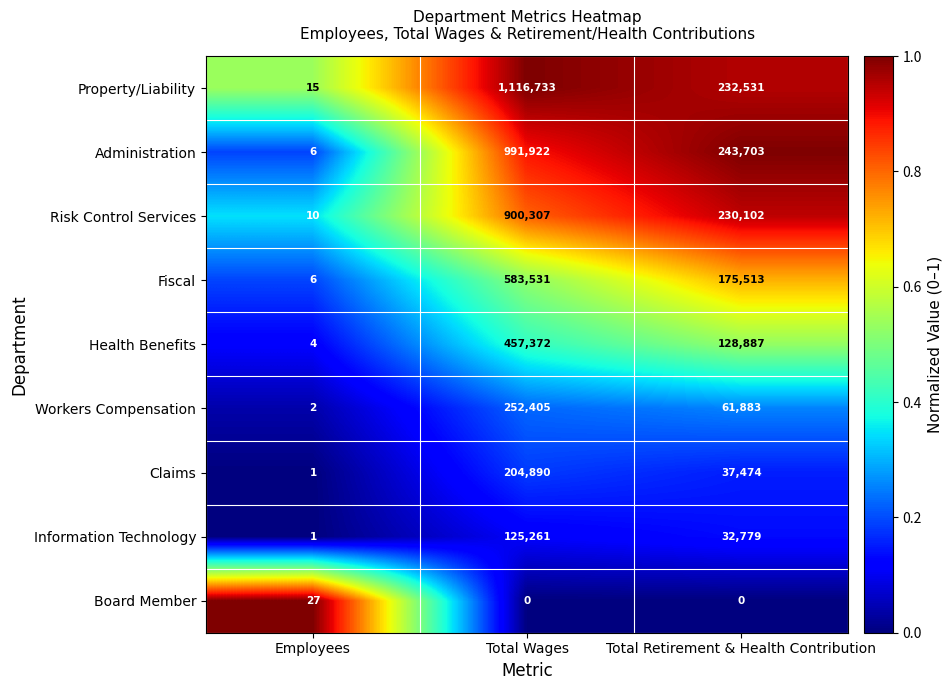

What is the total value across all series at Employees?

72